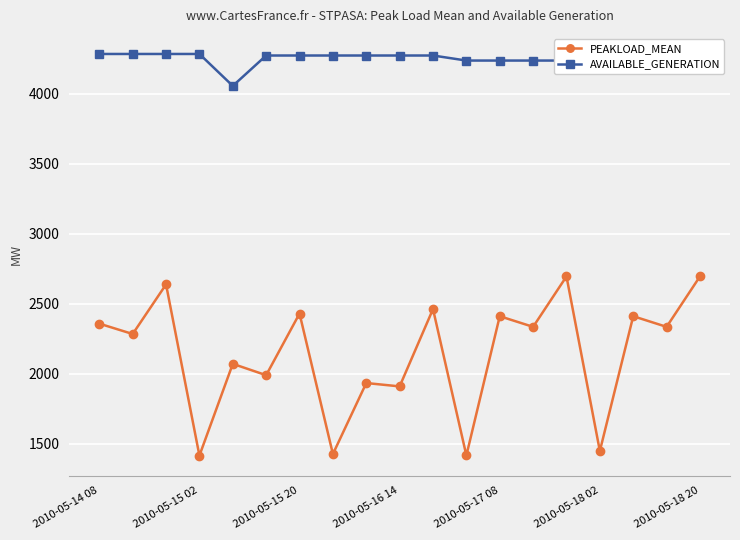

True or false: PEAKLOAD_MEAN and AVAILABLE_GENERATION intersect in this chart.

False